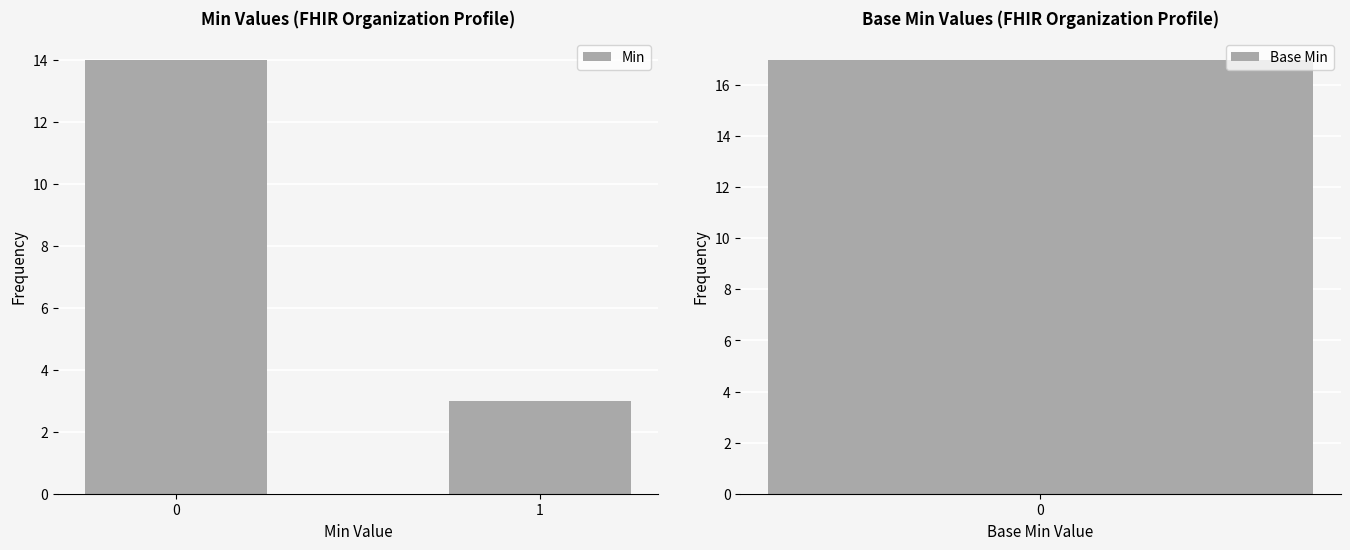

Which label corresponds to the smallest value in the chart?

1